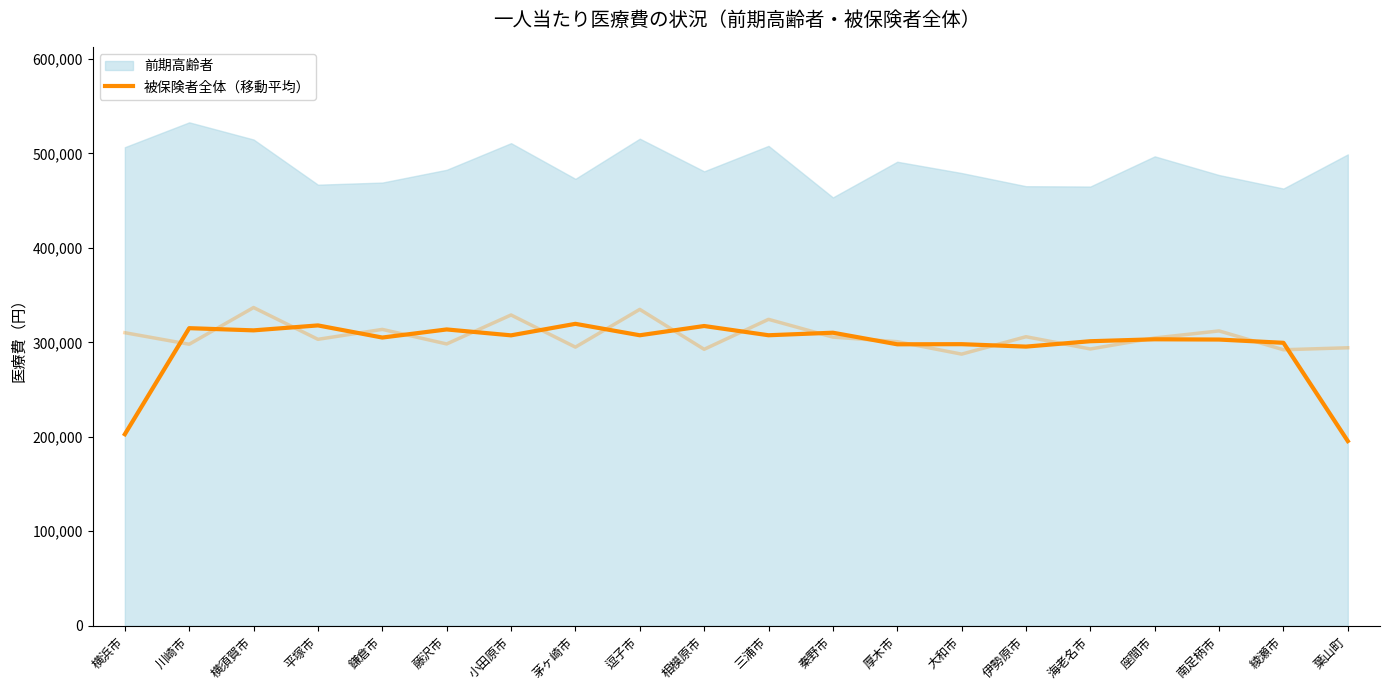

What is the label of the 10th point from the left?

相模原市